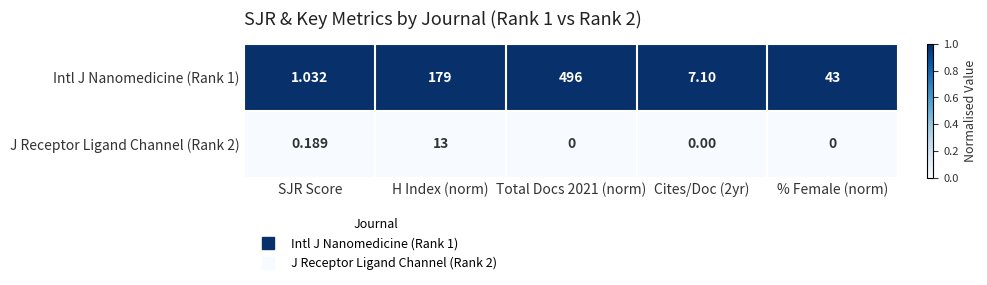

Which series has the largest total across all categories?

Intl J Nanomedicine (Rank 1)